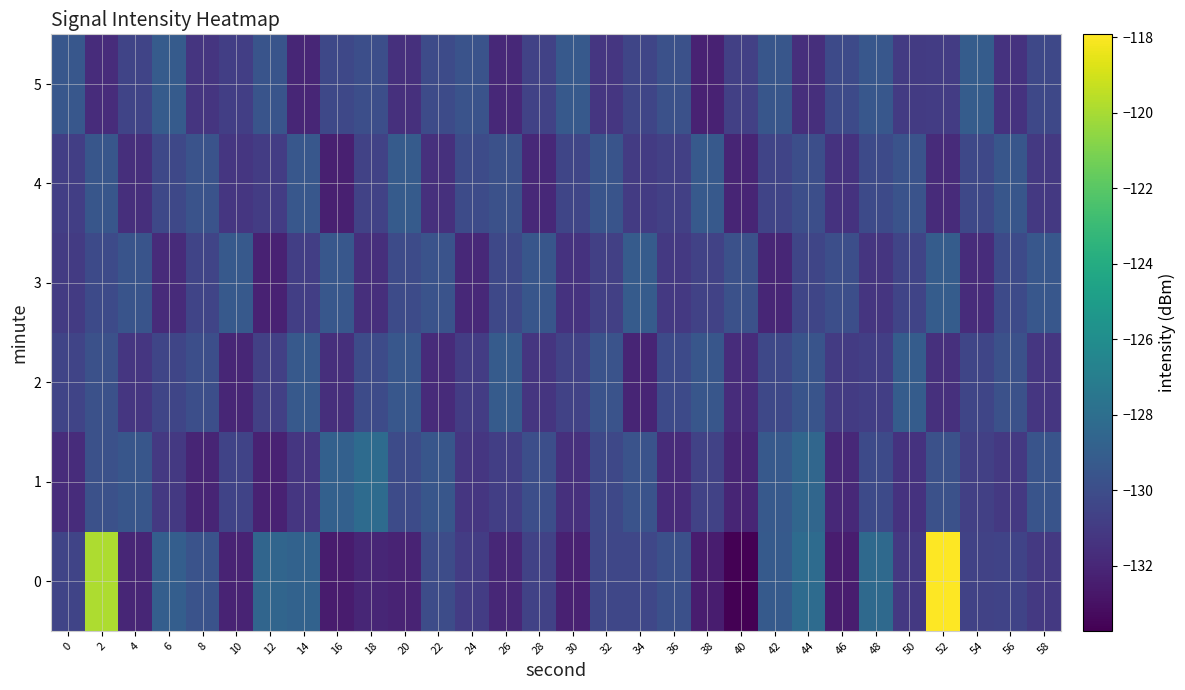

How many data points does each series have?

30